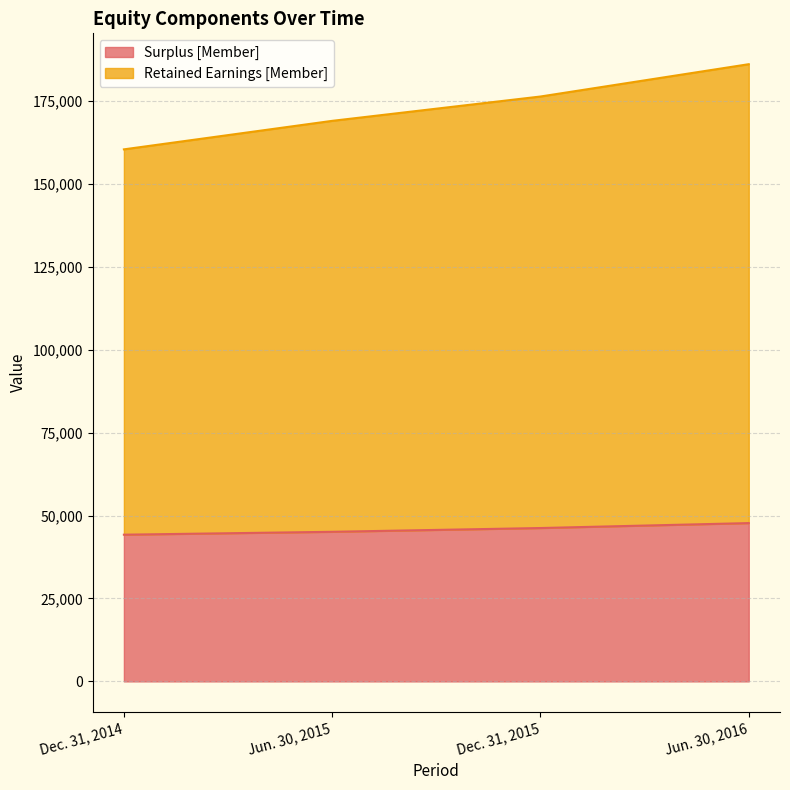

True or false: Surplus [Member] and Retained Earnings [Member] cross at least once.

False